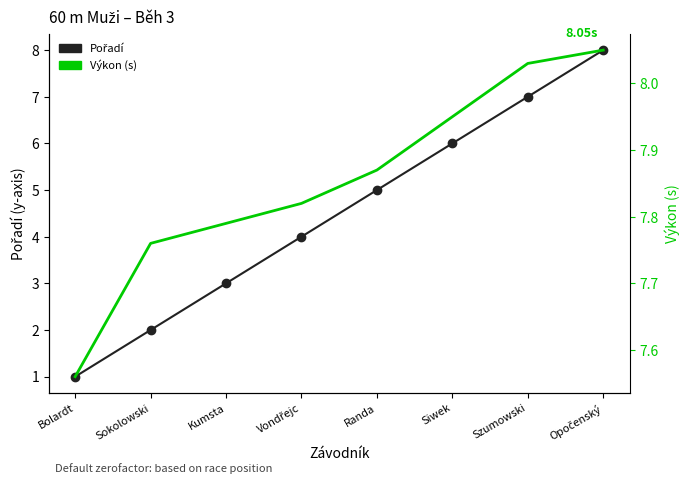

List the labels in order of Pořadí value, smallest first.

Bolardt, Sokolowski, Kumsta, Vondřejc, Randa, Siwek, Szumowski, Opočenský